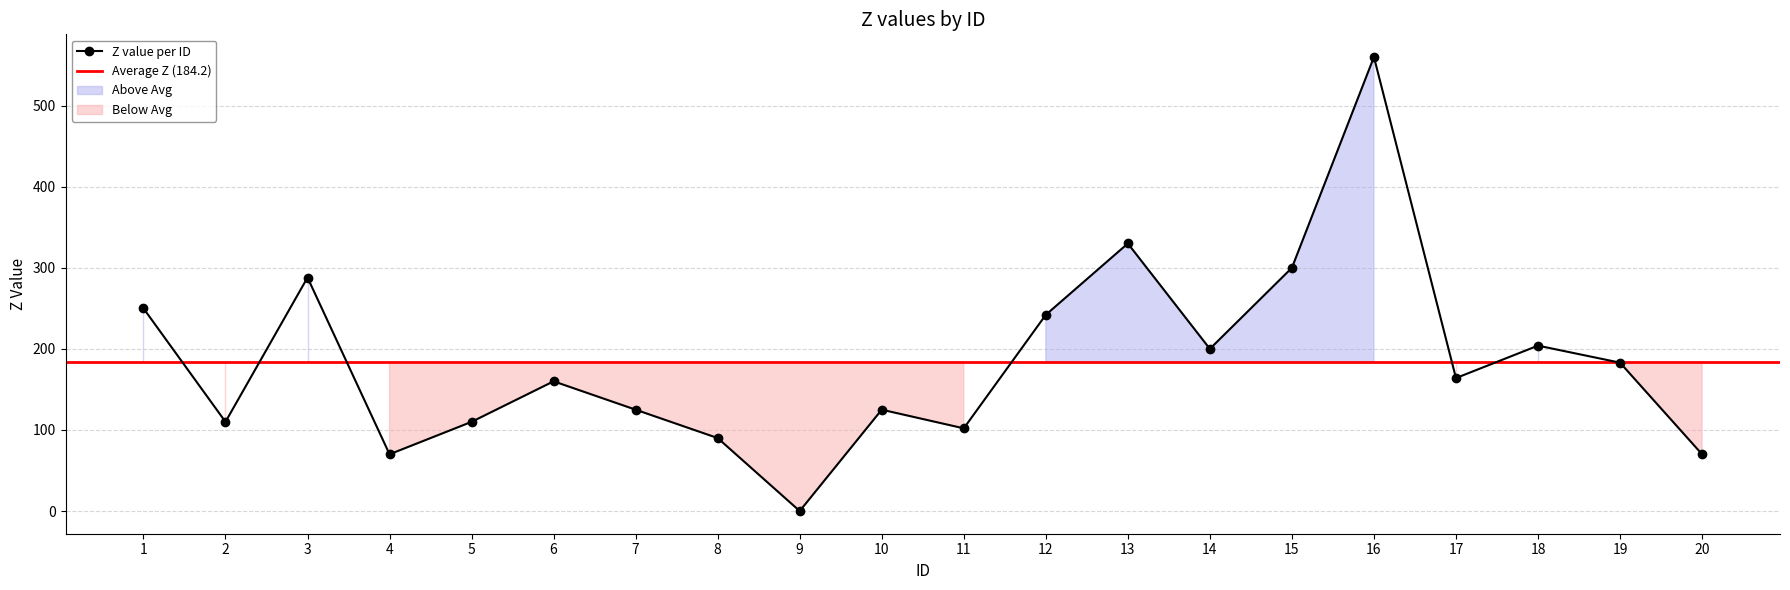

What is the value of the Z value per ID point at the 8th from the left?

90